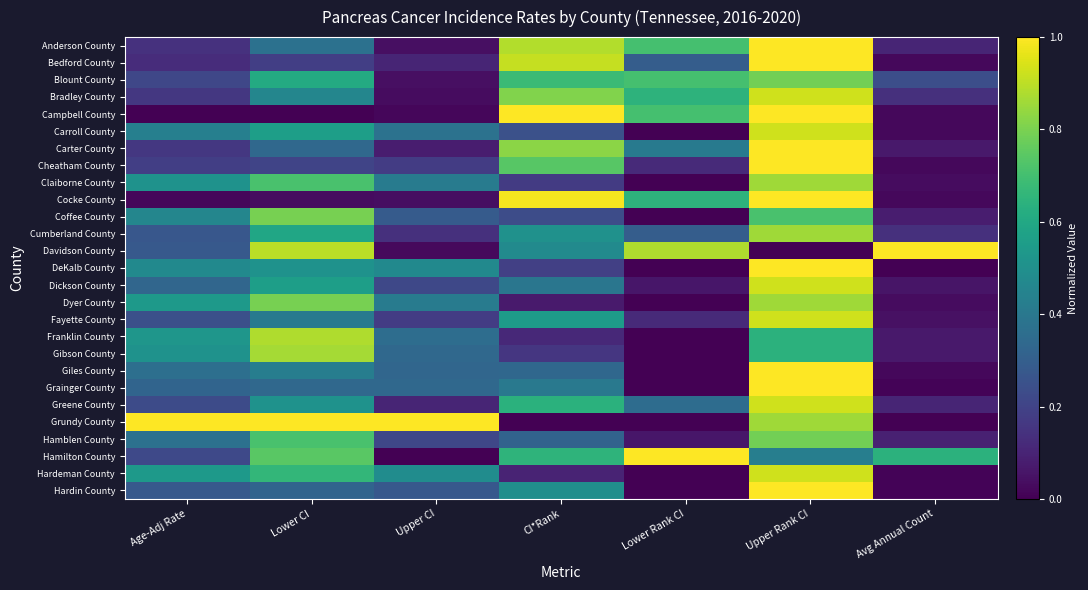

Reading left to right, list all the values displayed in this chart.

Anderson County: Age-Adj Rate=0.1	Lower CI=0.4	Upper CI=0.0	CI*Rank=0.9	Lower Rank CI=0.7	Upper Rank CI=1.0	Avg Annual Count=0.1
Bedford County: Age-Adj Rate=0.1	Lower CI=0.2	Upper CI=0.1	CI*Rank=0.9	Lower Rank CI=0.3	Upper Rank CI=1.0	Avg Annual Count=0.0
Blount County: Age-Adj Rate=0.2	Lower CI=0.6	Upper CI=0.0	CI*Rank=0.7	Lower Rank CI=0.7	Upper Rank CI=0.8	Avg Annual Count=0.2
Bradley County: Age-Adj Rate=0.2	Lower CI=0.5	Upper CI=0.0	CI*Rank=0.8	Lower Rank CI=0.6	Upper Rank CI=0.9	Avg Annual Count=0.1
Campbell County: Age-Adj Rate=0.0	Lower CI=0.0	Upper CI=0.0	CI*Rank=1.0	Lower Rank CI=0.7	Upper Rank CI=1.0	Avg Annual Count=0.0
Carroll County: Age-Adj Rate=0.4	Lower CI=0.6	Upper CI=0.4	CI*Rank=0.2	Lower Rank CI=0.0	Upper Rank CI=0.9	Avg Annual Count=0.0
Carter County: Age-Adj Rate=0.2	Lower CI=0.3	Upper CI=0.1	CI*Rank=0.8	Lower Rank CI=0.4	Upper Rank CI=1.0	Avg Annual Count=0.1
Cheatham County: Age-Adj Rate=0.2	Lower CI=0.2	Upper CI=0.2	CI*Rank=0.7	Lower Rank CI=0.1	Upper Rank CI=1.0	Avg Annual Count=0.0
Claiborne County: Age-Adj Rate=0.5	Lower CI=0.7	Upper CI=0.4	CI*Rank=0.2	Lower Rank CI=0.0	Upper Rank CI=0.9	Avg Annual Count=0.0
Cocke County: Age-Adj Rate=0.0	Lower CI=0.0	Upper CI=0.0	CI*Rank=1.0	Lower Rank CI=0.6	Upper Rank CI=1.0	Avg Annual Count=0.0
Coffee County: Age-Adj Rate=0.5	Lower CI=0.8	Upper CI=0.3	CI*Rank=0.2	Lower Rank CI=0.0	Upper Rank CI=0.7	Avg Annual Count=0.1
Cumberland County: Age-Adj Rate=0.3	Lower CI=0.6	Upper CI=0.1	CI*Rank=0.5	Lower Rank CI=0.3	Upper Rank CI=0.9	Avg Annual Count=0.1
Davidson County: Age-Adj Rate=0.3	Lower CI=0.9	Upper CI=0.0	CI*Rank=0.5	Lower Rank CI=0.9	Upper Rank CI=0.0	Avg Annual Count=1.0
DeKalb County: Age-Adj Rate=0.5	Lower CI=0.5	Upper CI=0.5	CI*Rank=0.2	Lower Rank CI=0.0	Upper Rank CI=1.0	Avg Annual Count=0.0
Dickson County: Age-Adj Rate=0.3	Lower CI=0.6	Upper CI=0.2	CI*Rank=0.4	Lower Rank CI=0.1	Upper Rank CI=0.9	Avg Annual Count=0.1
Dyer County: Age-Adj Rate=0.5	Lower CI=0.8	Upper CI=0.4	CI*Rank=0.1	Lower Rank CI=0.0	Upper Rank CI=0.9	Avg Annual Count=0.0
Fayette County: Age-Adj Rate=0.2	Lower CI=0.4	Upper CI=0.2	CI*Rank=0.6	Lower Rank CI=0.1	Upper Rank CI=0.9	Avg Annual Count=0.0
Franklin County: Age-Adj Rate=0.5	Lower CI=0.9	Upper CI=0.4	CI*Rank=0.1	Lower Rank CI=0.0	Upper Rank CI=0.6	Avg Annual Count=0.1
Gibson County: Age-Adj Rate=0.5	Lower CI=0.9	Upper CI=0.3	CI*Rank=0.2	Lower Rank CI=0.0	Upper Rank CI=0.6	Avg Annual Count=0.1
Giles County: Age-Adj Rate=0.4	Lower CI=0.4	Upper CI=0.3	CI*Rank=0.3	Lower Rank CI=0.0	Upper Rank CI=1.0	Avg Annual Count=0.0
Grainger County: Age-Adj Rate=0.3	Lower CI=0.3	Upper CI=0.3	CI*Rank=0.4	Lower Rank CI=0.0	Upper Rank CI=1.0	Avg Annual Count=0.0
Greene County: Age-Adj Rate=0.2	Lower CI=0.5	Upper CI=0.1	CI*Rank=0.6	Lower Rank CI=0.4	Upper Rank CI=0.9	Avg Annual Count=0.1
Grundy County: Age-Adj Rate=1.0	Lower CI=1.0	Upper CI=1.0	CI*Rank=0.0	Lower Rank CI=0.0	Upper Rank CI=0.9	Avg Annual Count=0.0
Hamblen County: Age-Adj Rate=0.4	Lower CI=0.7	Upper CI=0.2	CI*Rank=0.3	Lower Rank CI=0.1	Upper Rank CI=0.8	Avg Annual Count=0.1
Hamilton County: Age-Adj Rate=0.2	Lower CI=0.7	Upper CI=0.0	CI*Rank=0.7	Lower Rank CI=1.0	Upper Rank CI=0.4	Avg Annual Count=0.6
Hardeman County: Age-Adj Rate=0.5	Lower CI=0.7	Upper CI=0.5	CI*Rank=0.1	Lower Rank CI=0.0	Upper Rank CI=0.9	Avg Annual Count=0.0
Hardin County: Age-Adj Rate=0.3	Lower CI=0.3	Upper CI=0.3	CI*Rank=0.5	Lower Rank CI=0.0	Upper Rank CI=1.0	Avg Annual Count=0.0